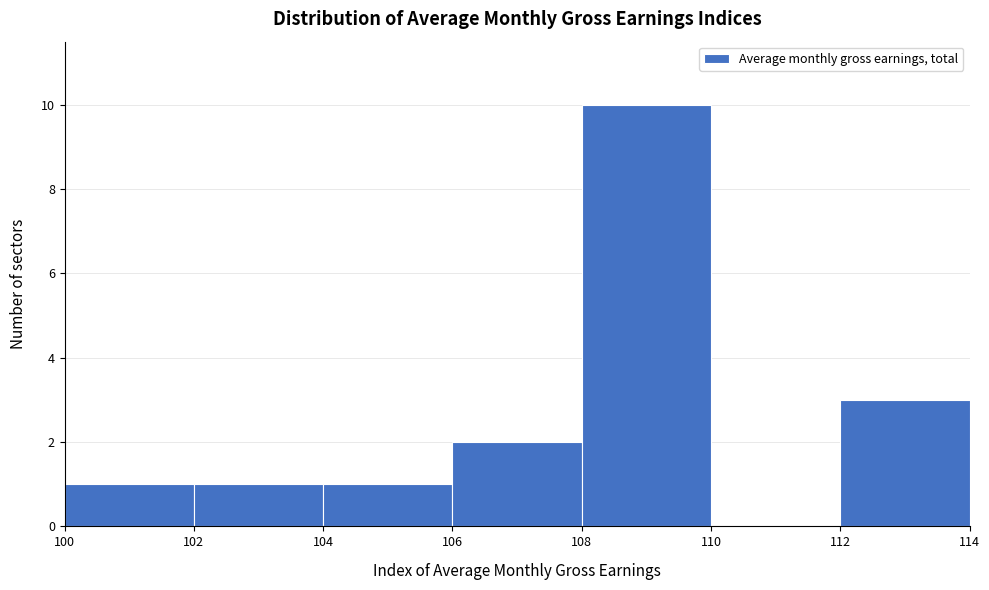

Reading left to right, list every bar in this chart as the range it spans on the x-axis followed by its height. The values are not printed on the chart, so give them approximately, as read against the axis.

100 to 102: 1
102 to 104: 1
104 to 106: 1
106 to 108: 2
108 to 110: 10
110 to 112: 0
112 to 114: 3